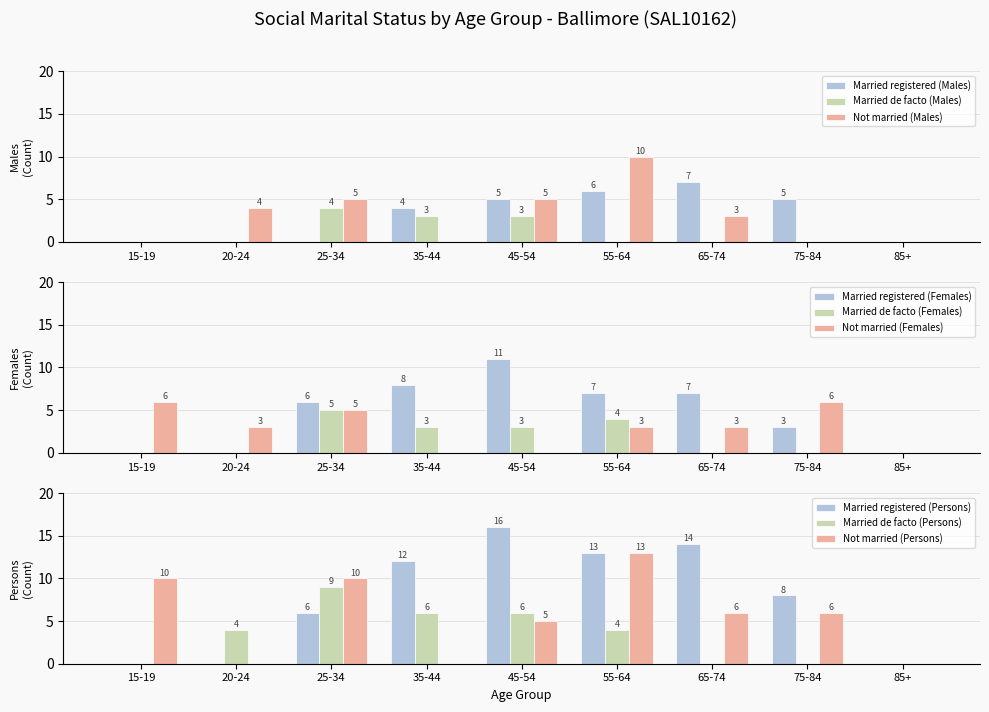

How many values in the Married de facto (Males) series exceed 0?

3